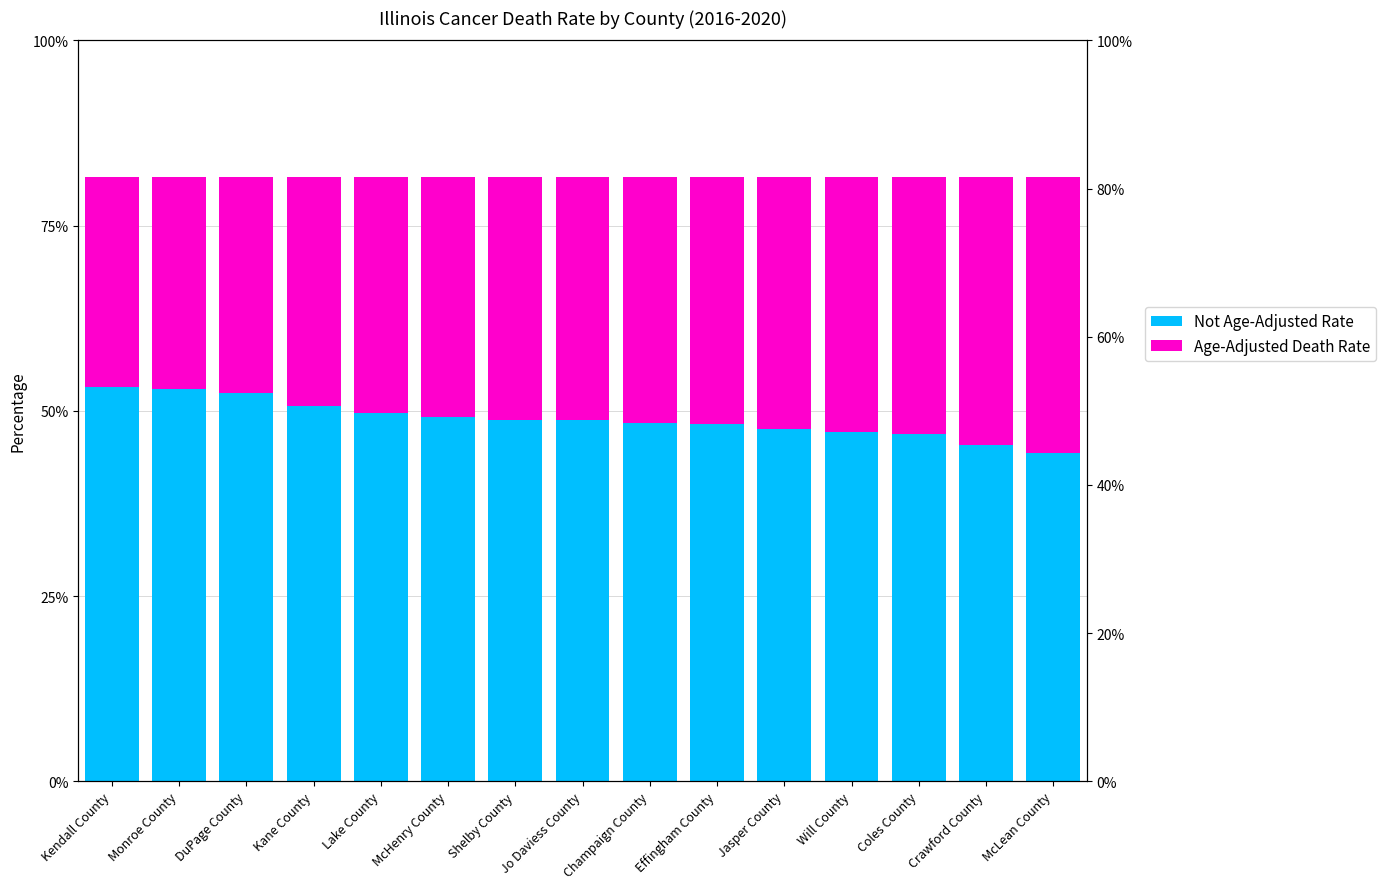

What is the label of the 1st bar from the right?

McLean County